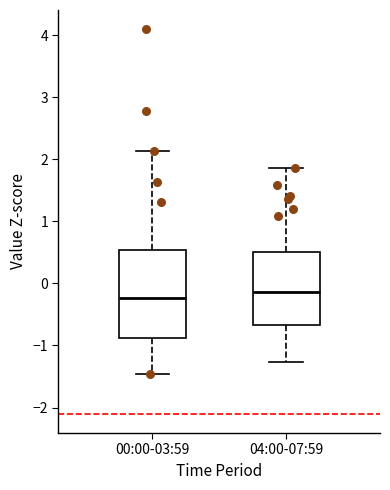

Reading left to right, read every box against the y-axis: the position of its median line, the range the box covers, and the ends of its whiskers. The values are not printed on the chart, so give them approximately, as read against the axis.

00:00-03:59: median -0.2, box -0.9 to 0.5, whiskers -1.5 to 2.1
04:00-07:59: median -0.1, box -0.7 to 0.5, whiskers -1.3 to 1.9